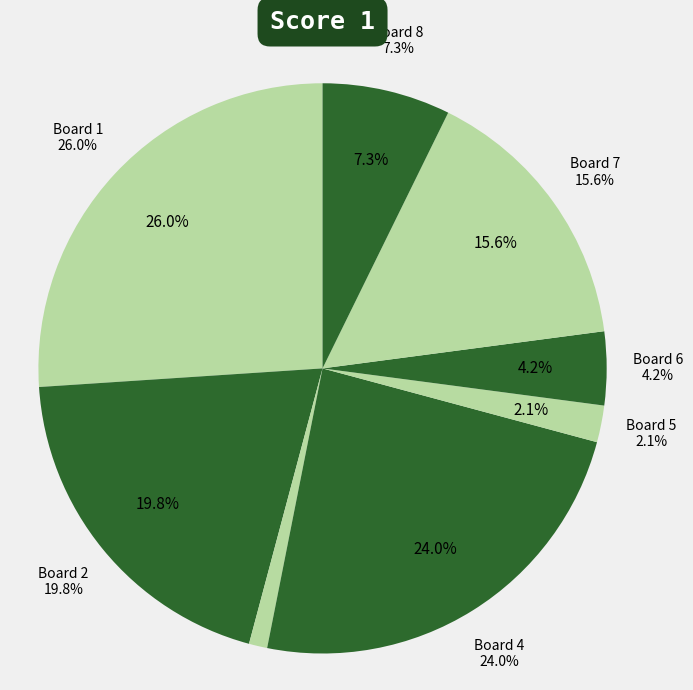

Approximately how many times larger is the value at 1 compared to 5?

12.5